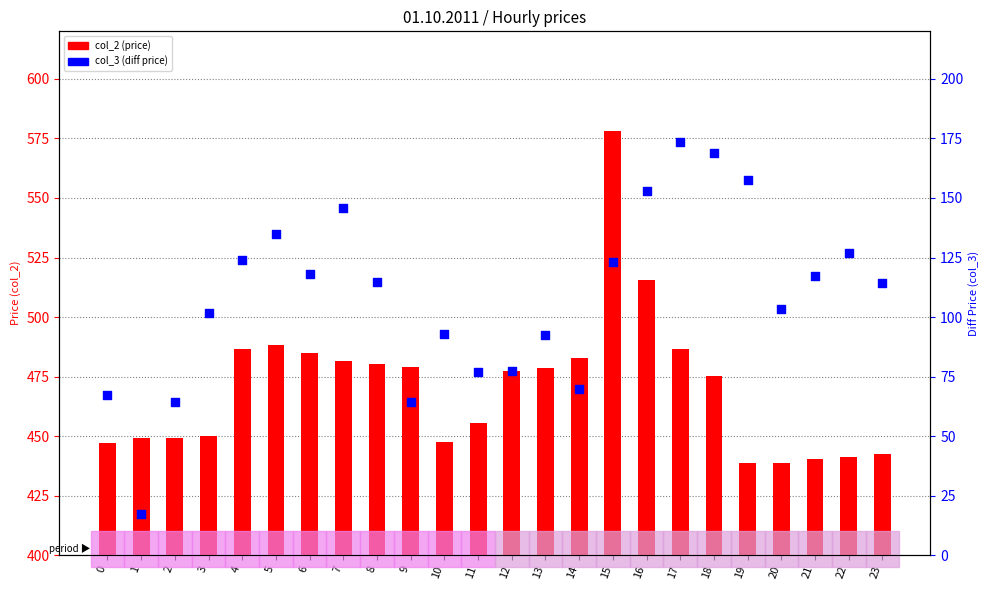

Which series contains the highest Y value?

col_2 (price)